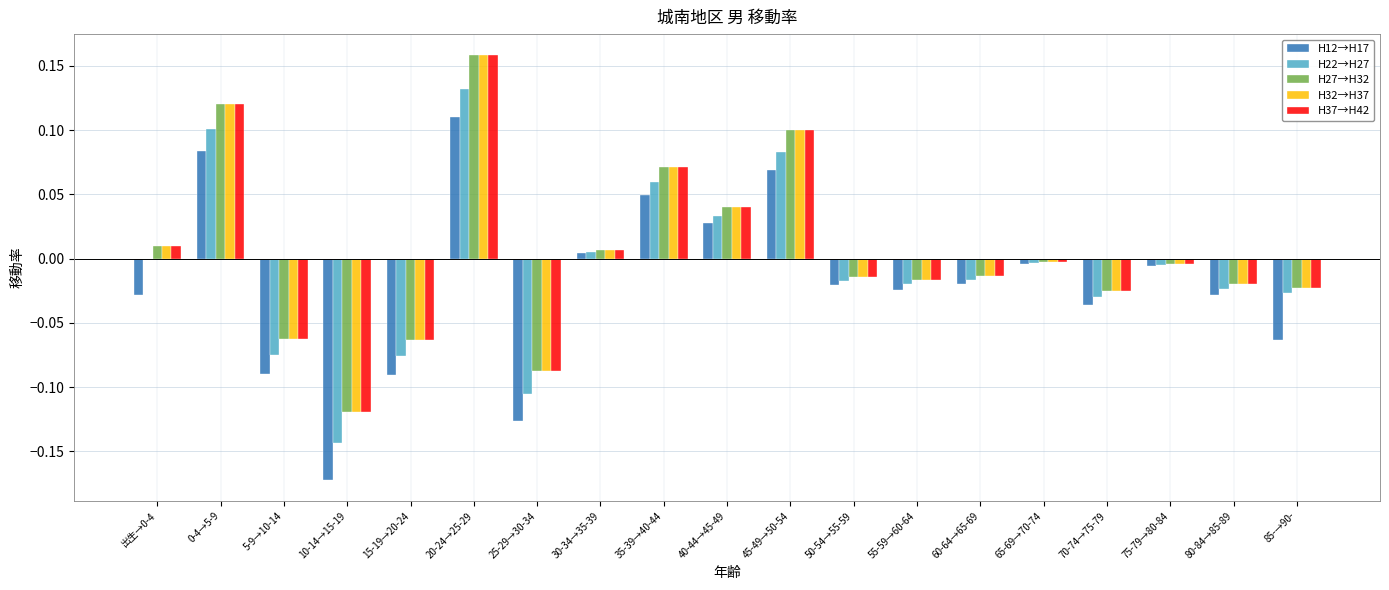

Count the number of categories in the chart.

19